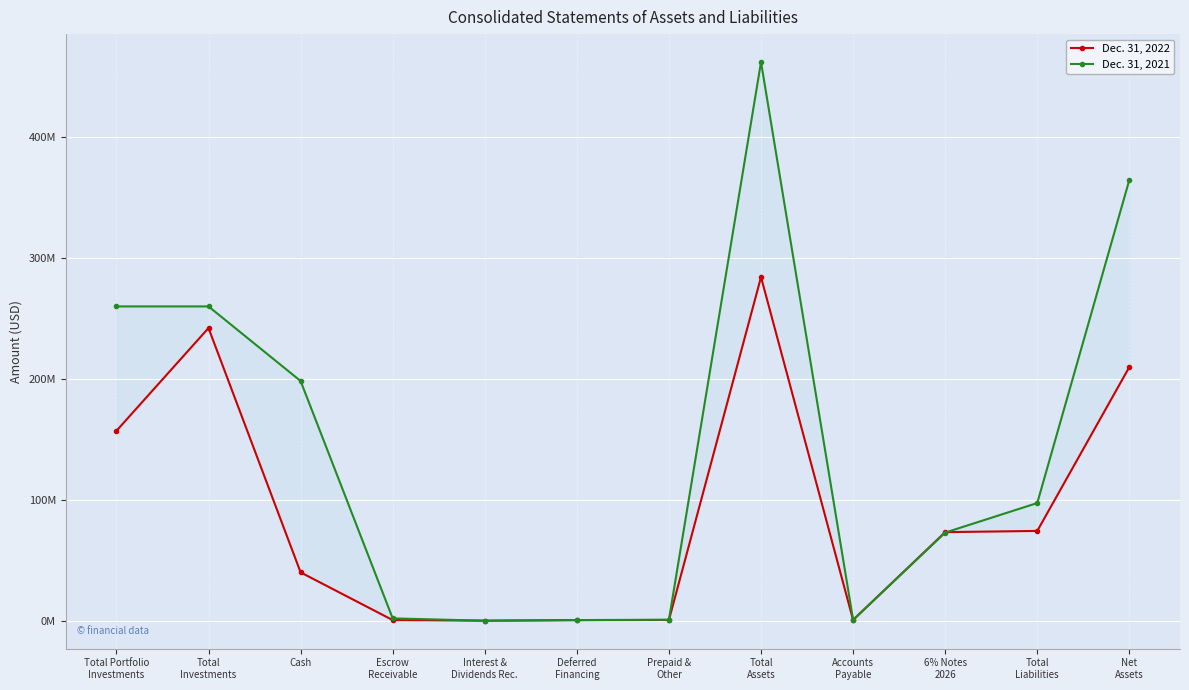

How many times do Dec. 31, 2021 and Dec. 31, 2022 cross each other?

4